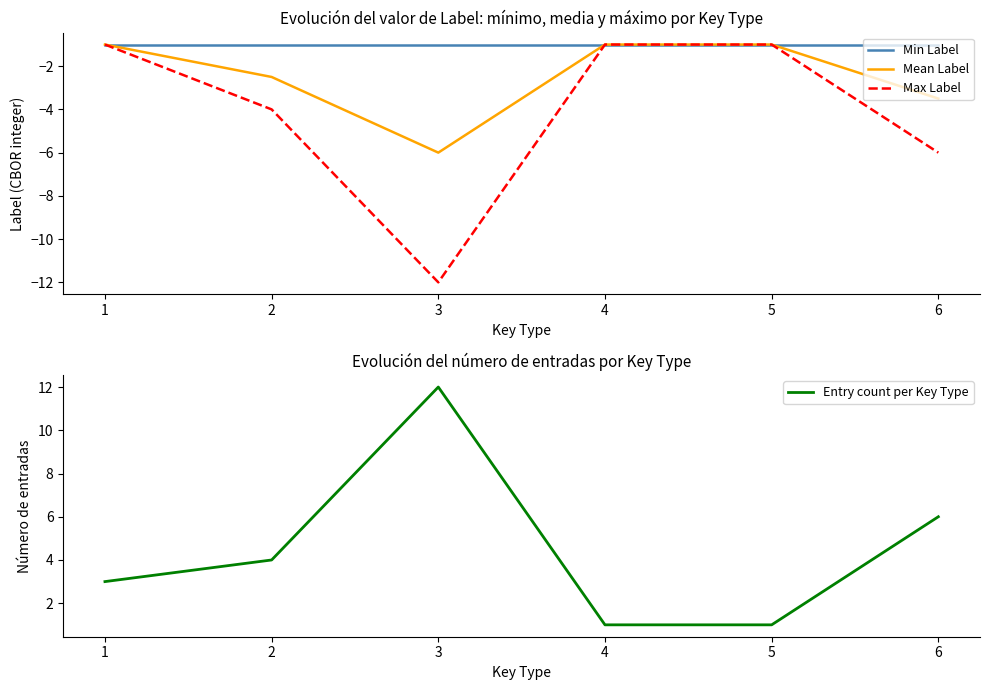

What is the value of the Mean Label point at the 4th from the left?

-1.0